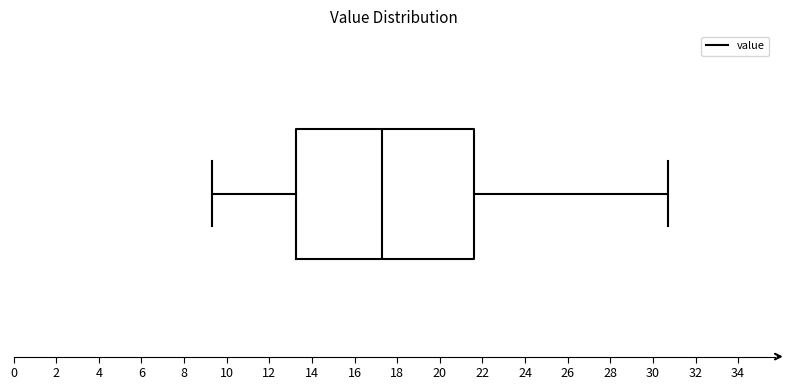

Where does the median line of the box sit on the x-axis? The values are not printed on the chart, so give them approximately, as read against the axis.

17.4